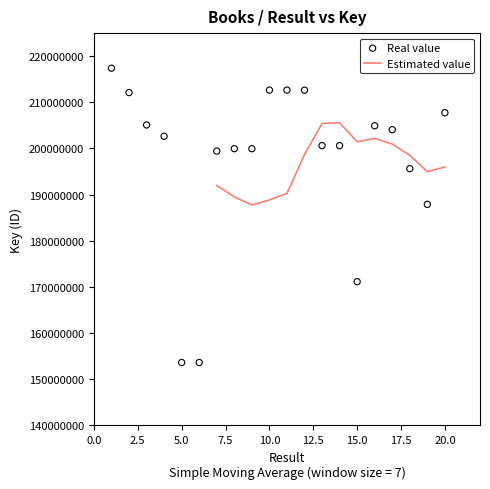

What is the ratio of the value at 19 to the value at 8?

0.9